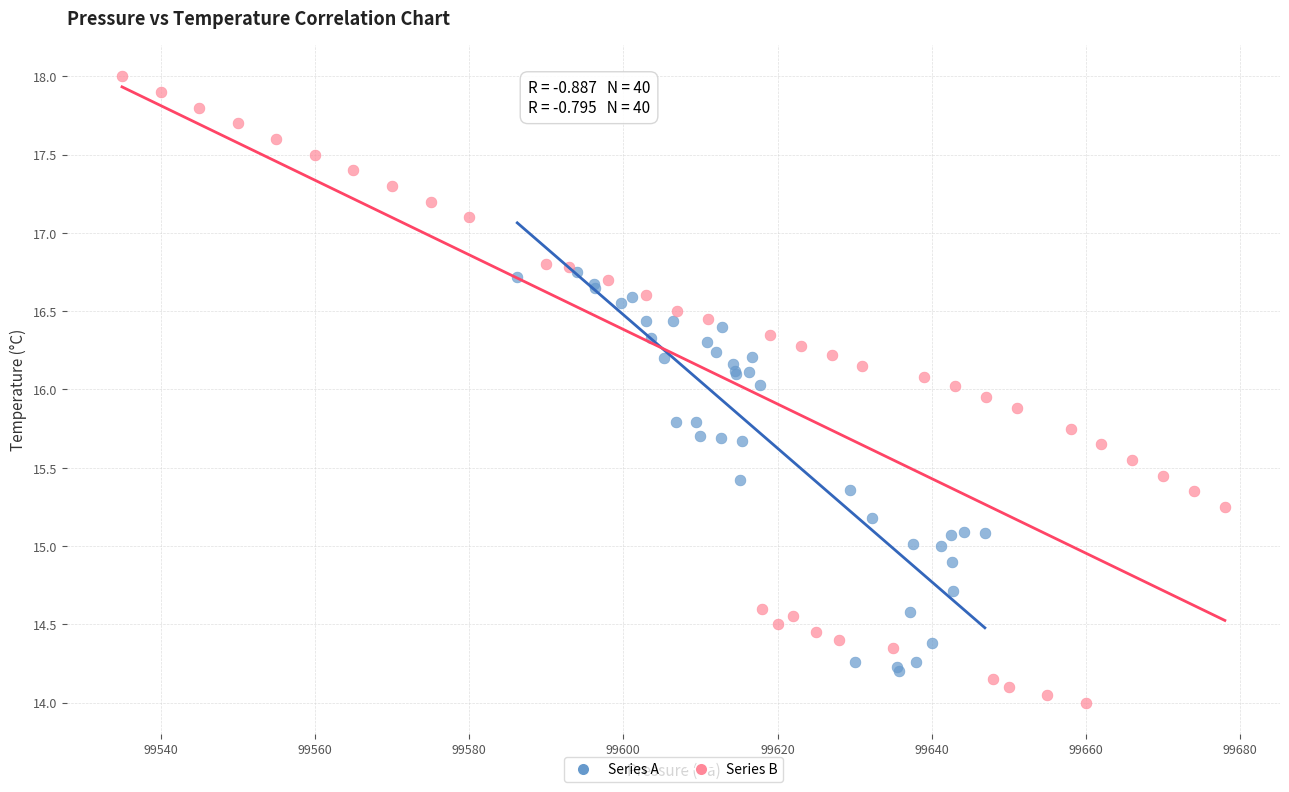

Which series contains the lowest Y value?

Series B